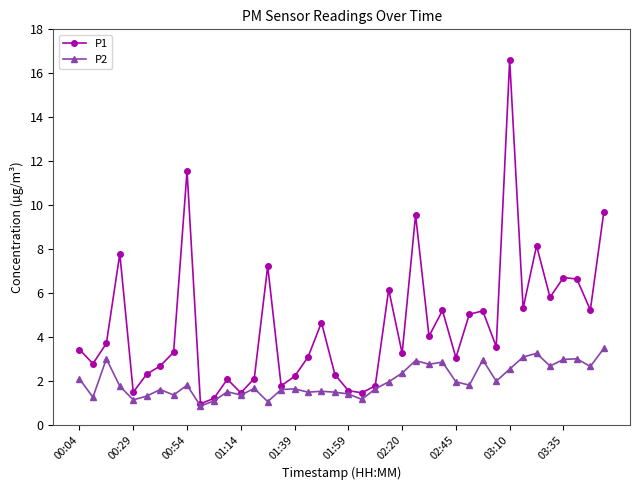

How many series are shown in this chart?

2